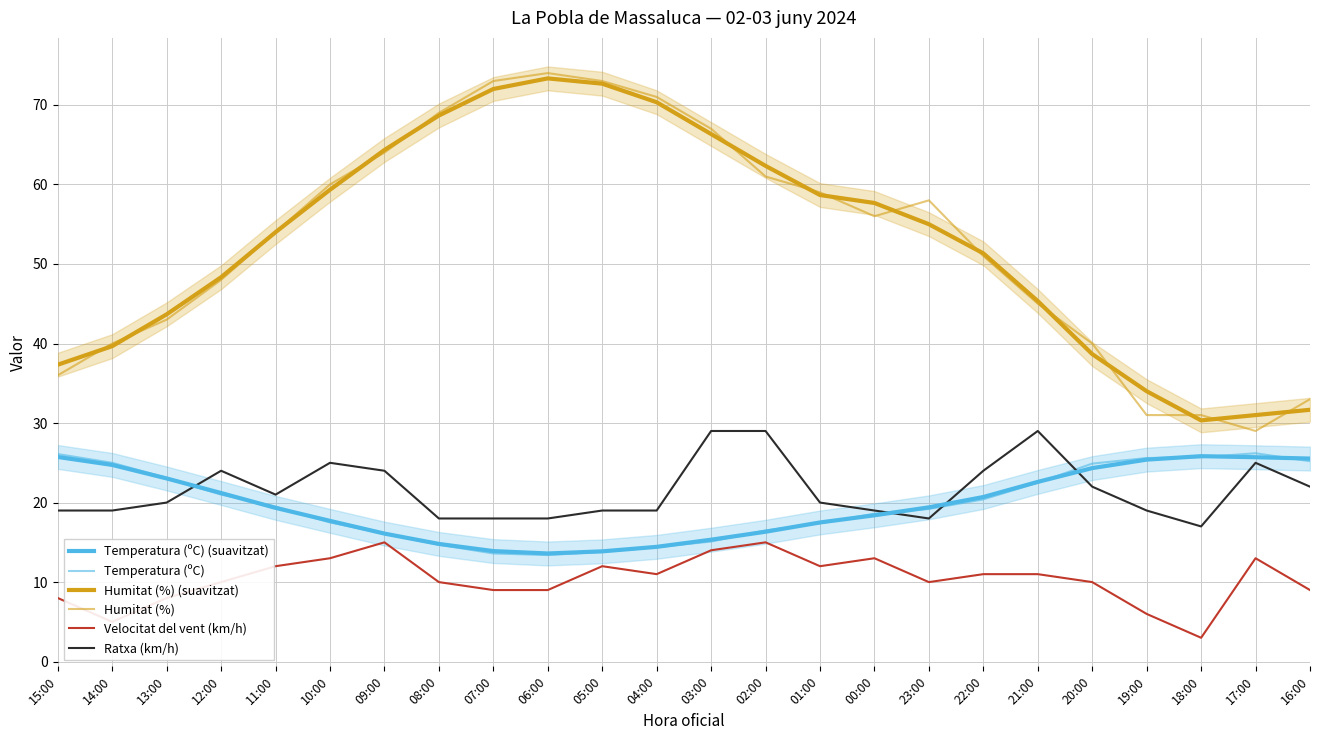

How many data points does each series have?

24